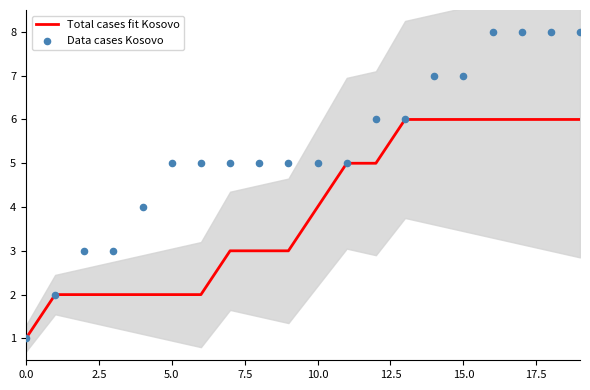

Which series has the largest total across all categories?

Data cases Kosovo